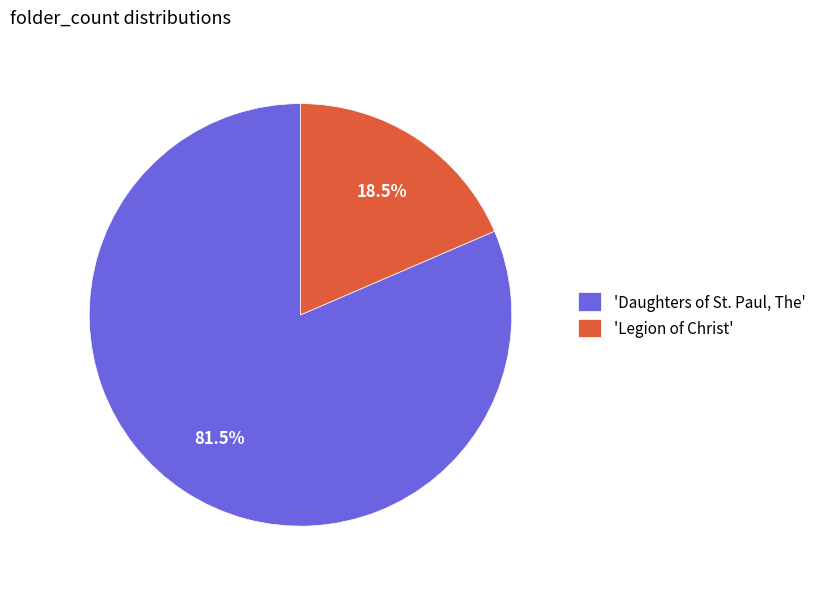

What is the largest slice in the pie chart?

'Daughters of St. Paul, The'